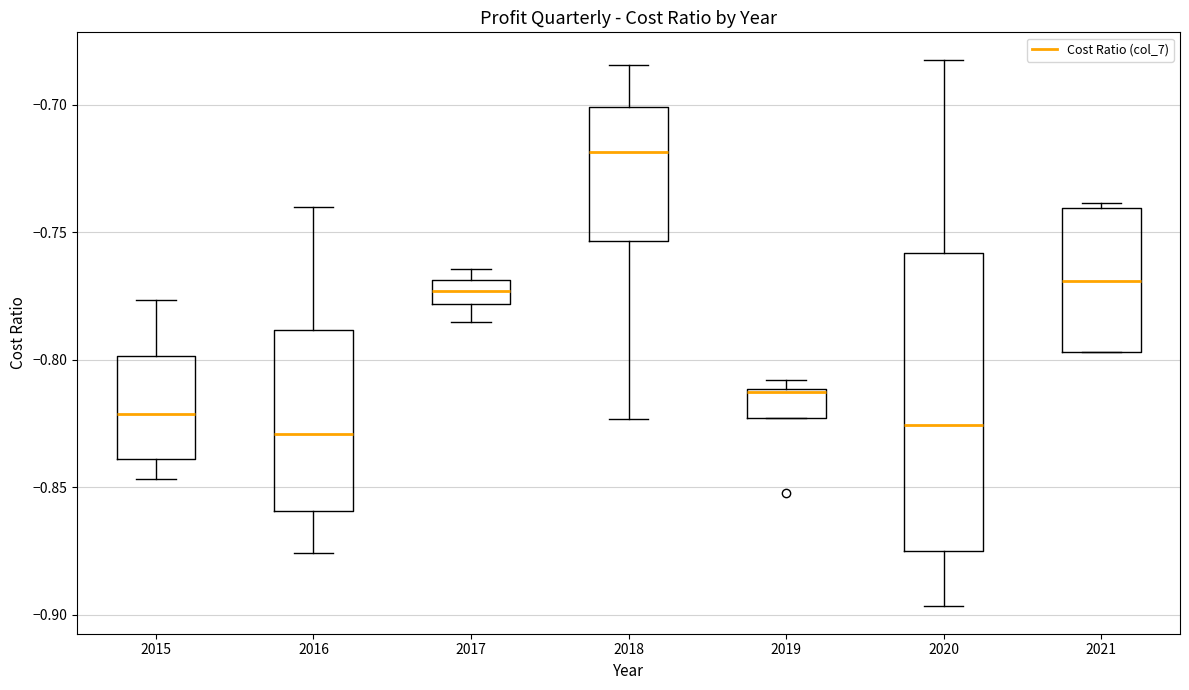

Reading left to right, read every box against the y-axis: the position of its median line, the range the box covers, and the ends of its whiskers. The values are not printed on the chart, so give them approximately, as read against the axis.

2015: median -0.820, box -0.840 to -0.800, whiskers -0.845 to -0.775
2016: median -0.830, box -0.860 to -0.790, whiskers -0.875 to -0.740
2017: median -0.775, box -0.780 to -0.770, whiskers -0.785 to -0.765
2018: median -0.720, box -0.755 to -0.700, whiskers -0.825 to -0.685
2019: median -0.815, box -0.825 to -0.810, whiskers -0.825 to -0.810 (just above the box's upper edge)
2020: median -0.825, box -0.875 to -0.760, whiskers -0.895 to -0.680
2021: median -0.770, box -0.795 to -0.740, whiskers -0.795 to -0.740 (just above the box's upper edge)